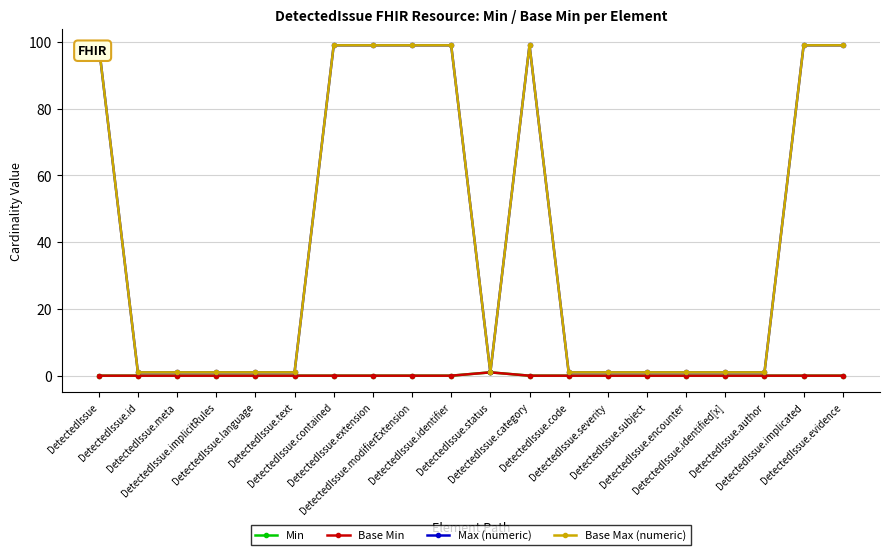

How many categories are shown in the chart?

20